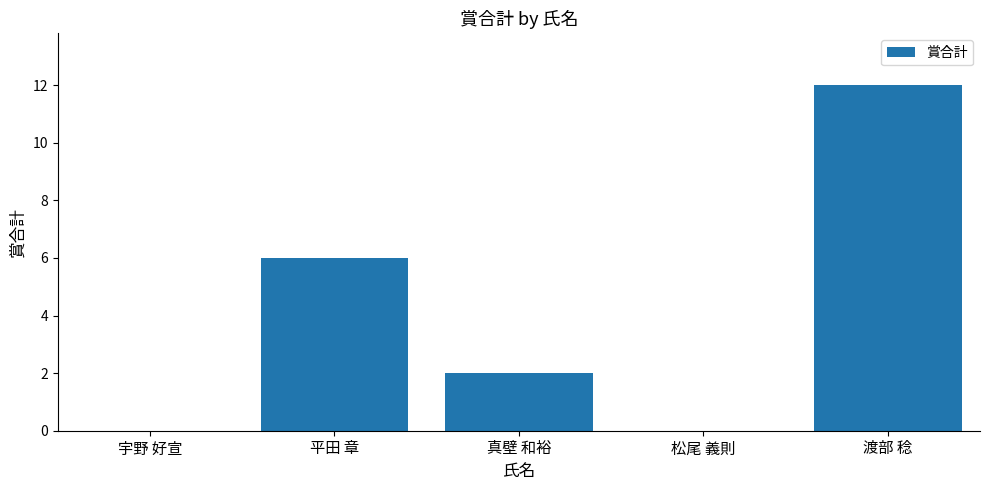

How many data points does each series have?

5